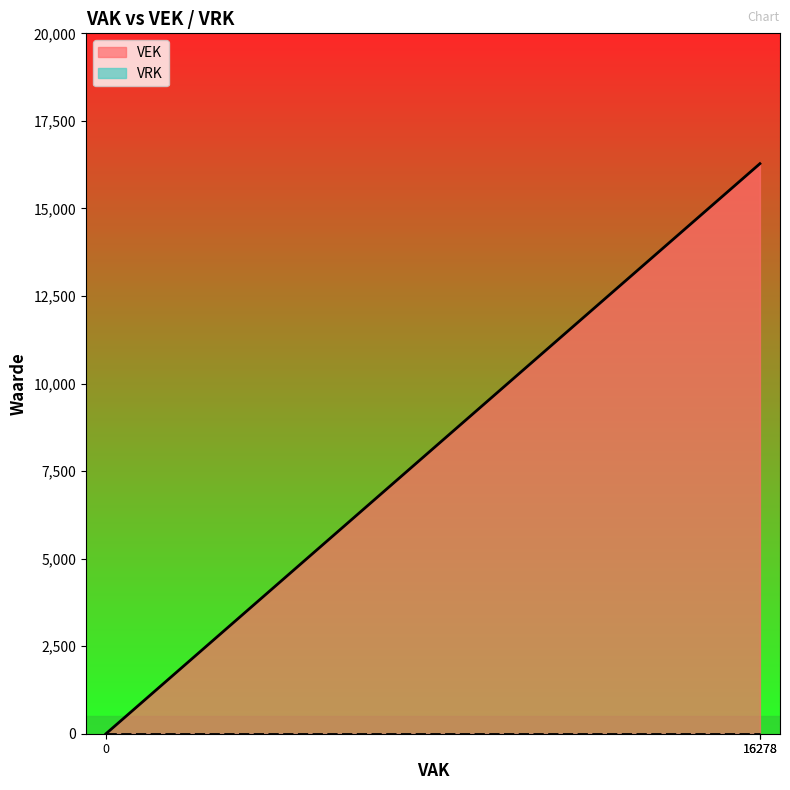

How many positive values are there?

2